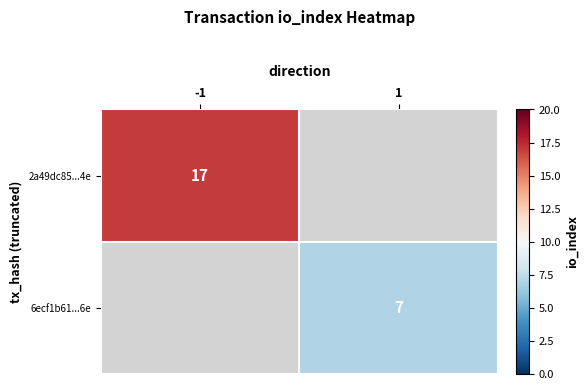

Is the value of 6ecf1b61...6e at 1 greater than the value of 2a49dc85...4e at -1?

No